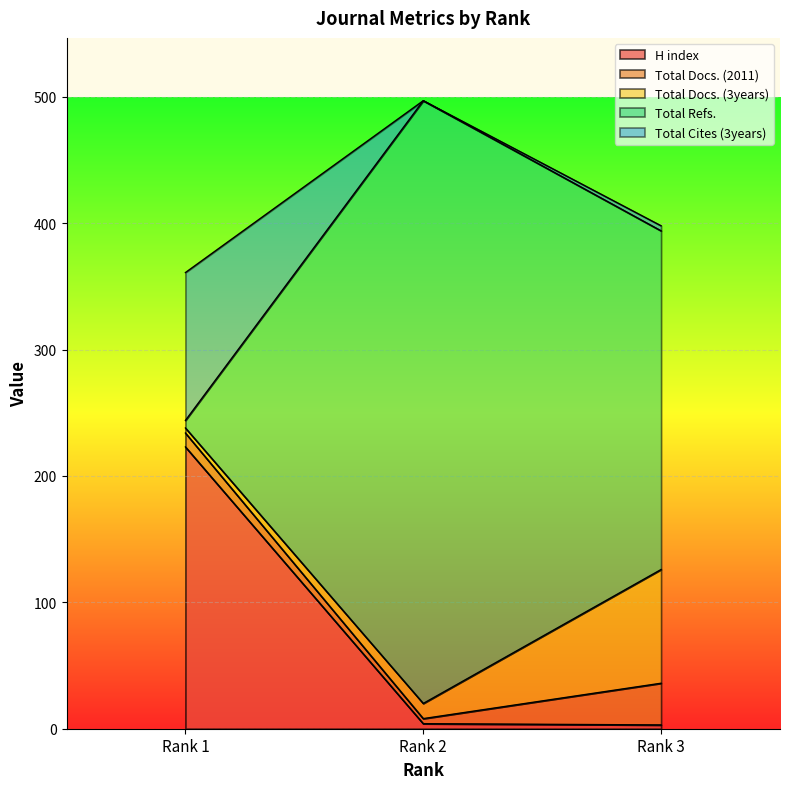

The Total Refs. series shows 244 at Rank 1. True or false?

True